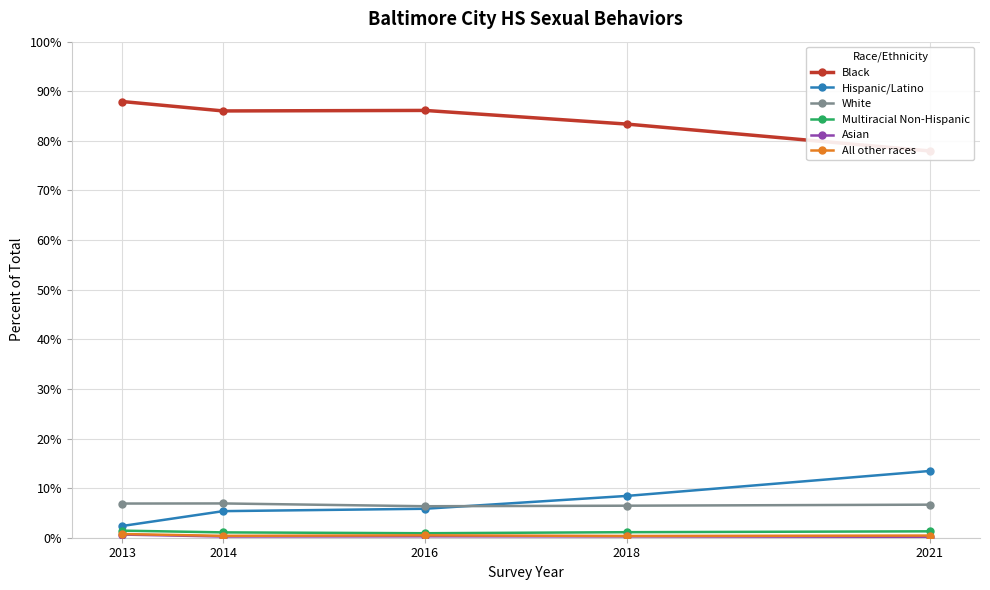

Between 2014 and 2021, which series saw the biggest shift?

Hispanic/Latino